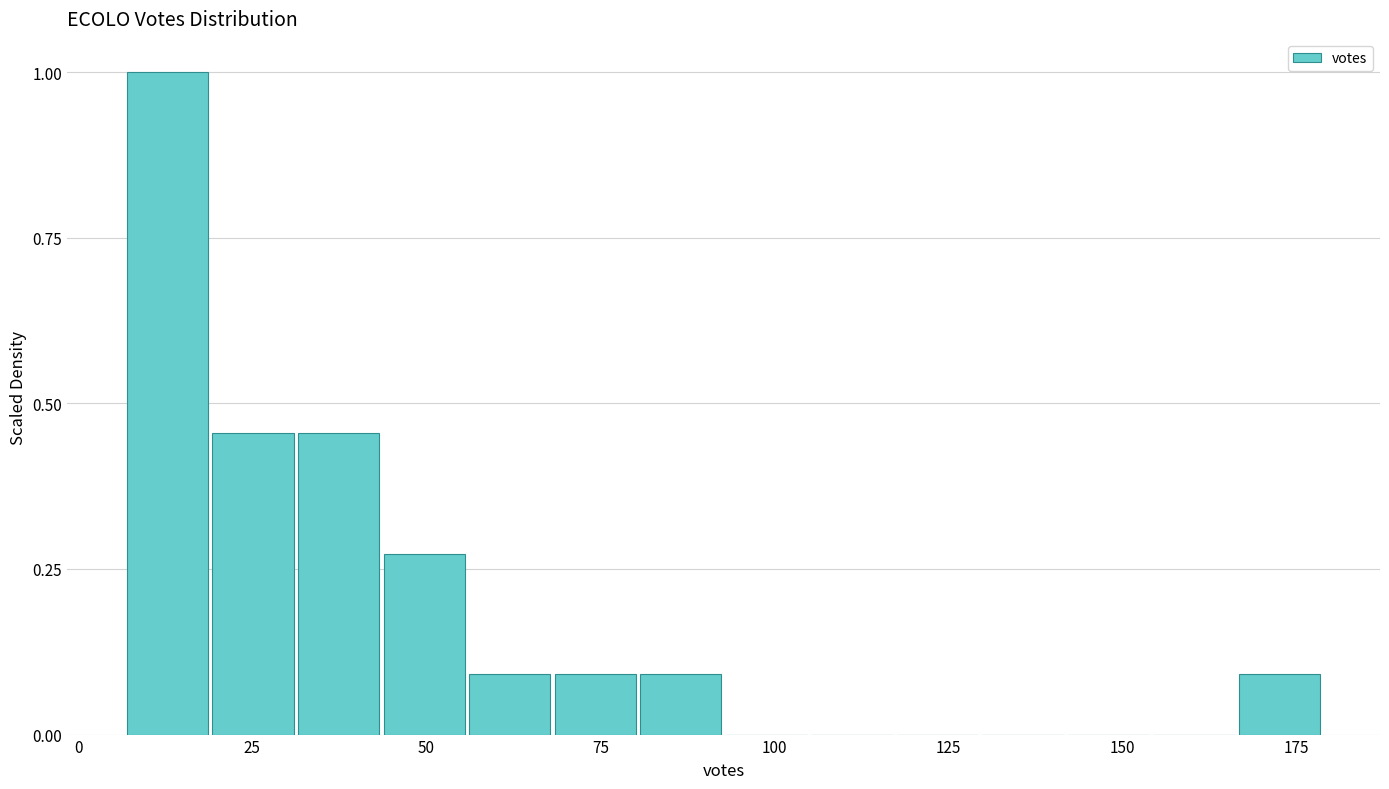

Around what value on the x-axis is the tallest bar? Give the approximate position of its centre, as read against the axis.

15